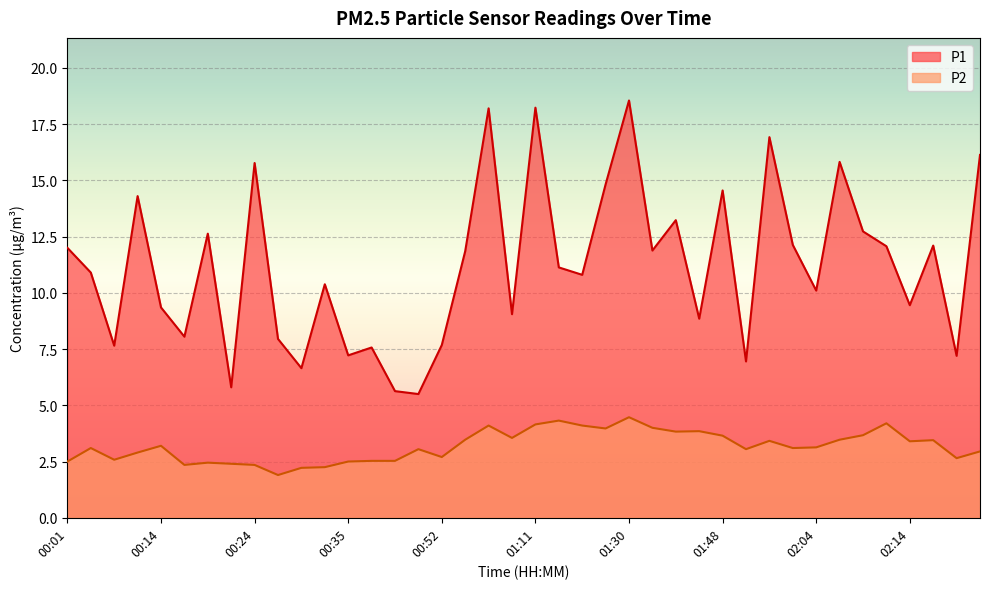

At which category is the sum across all series the highest?

01:30